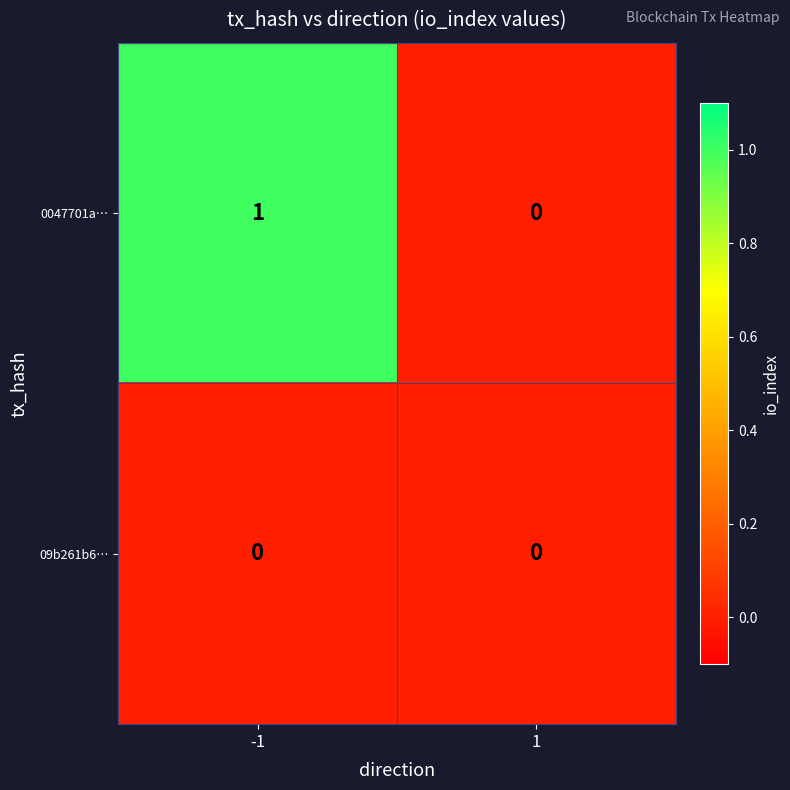

The 09b261b6… series shows 0 at 1. True or false?

True